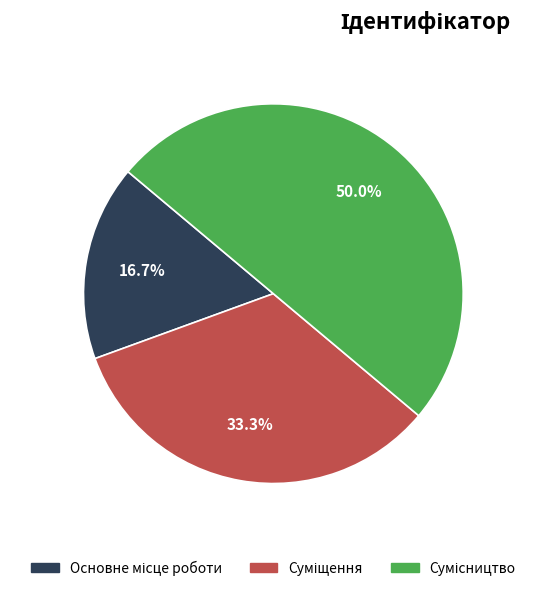

Which slice is the largest?

Сумісництво